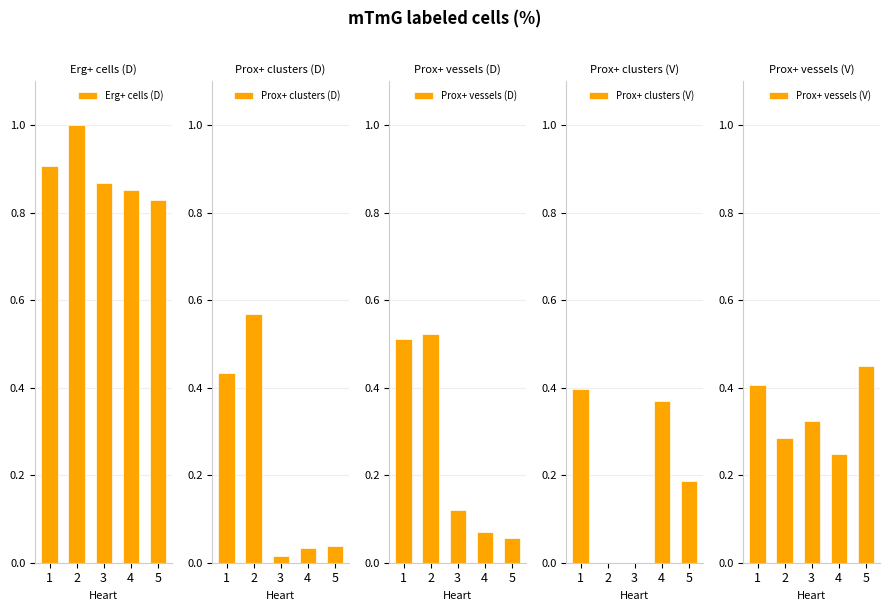

How many positive values does the Prox+ clusters (V) series have?

3